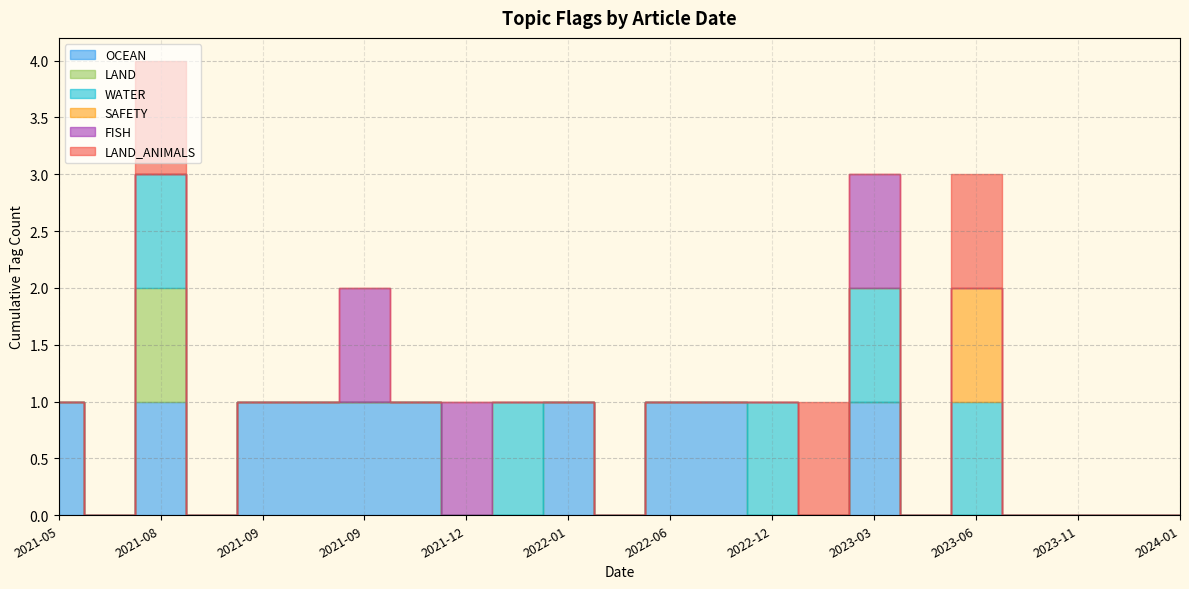

What is the sum of the WATER values at 2023-06-09 and 2021-09-18?

1